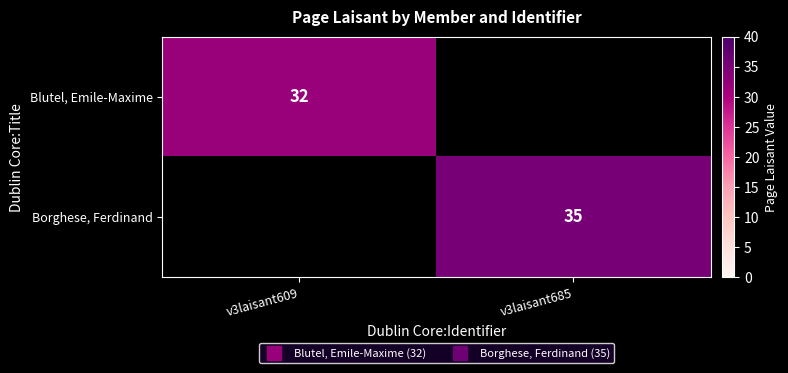

Rank the series by their maximum value, from lowest to highest.

Blutel, Emile-Maxime, Borghese, Ferdinand